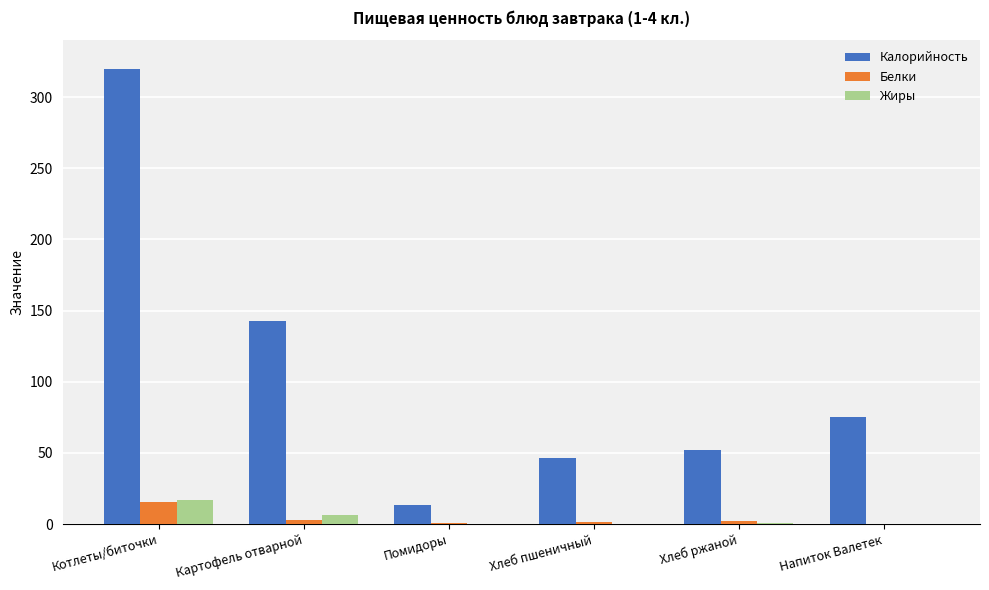

True or false: Калорийность has a value of 213.0 at Картофель отварной.

False